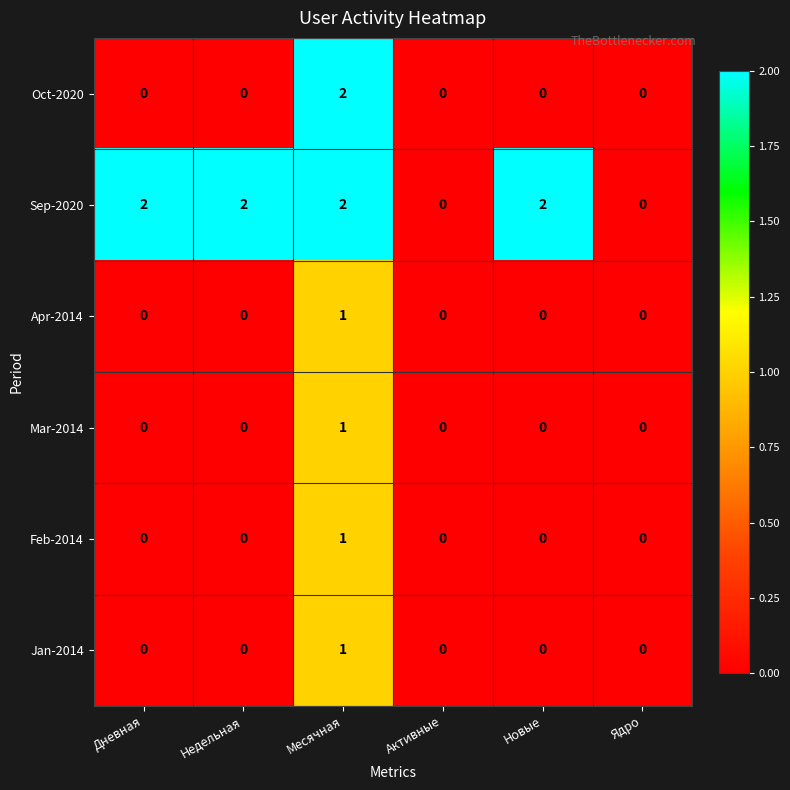

Is it true that Sep-2020 equals 2 at Дневная?

True